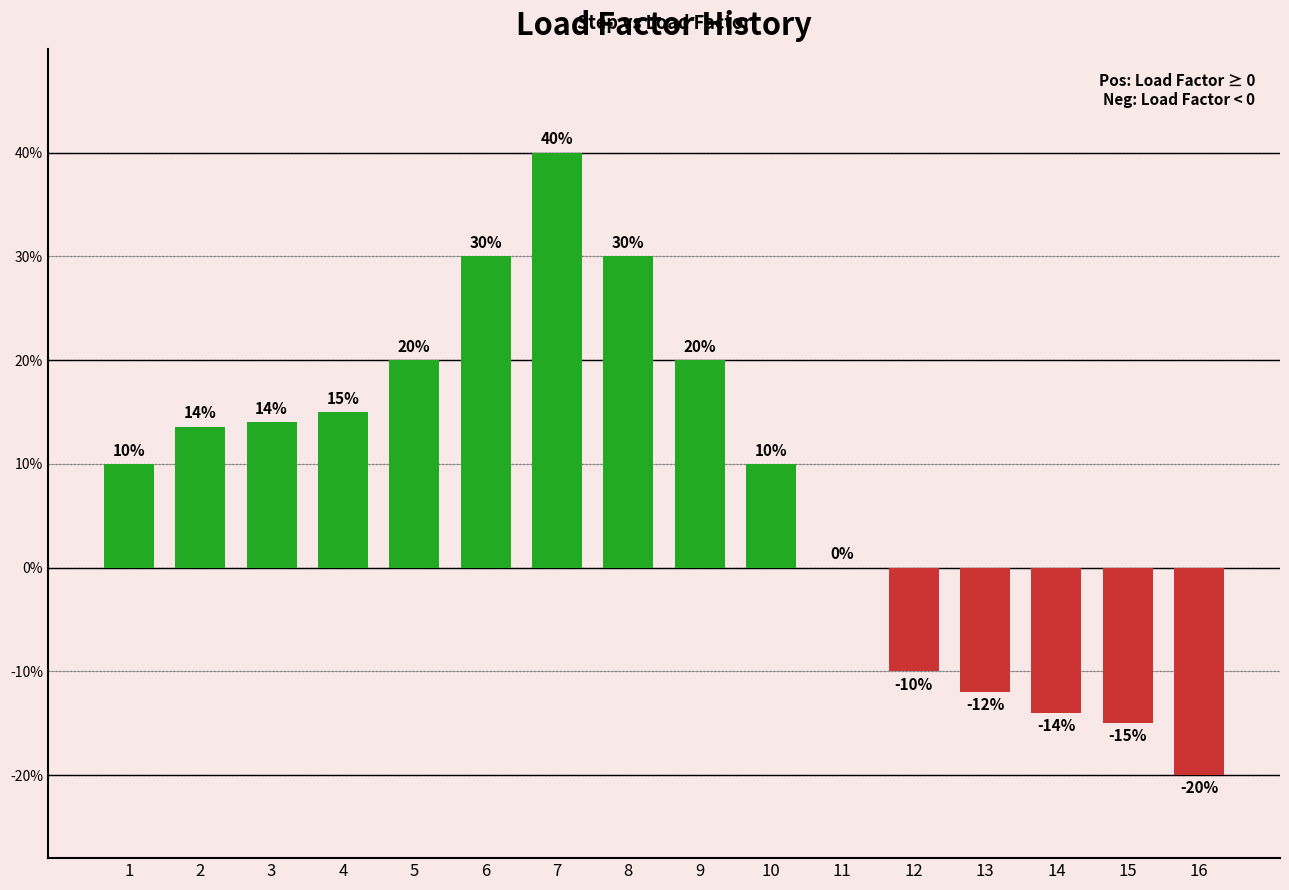

Rank the categories by value from highest to lowest.

7, 6, 8, 5, 9, 4, 3, 2, 1, 10, 11, 12, 13, 14, 15, 16